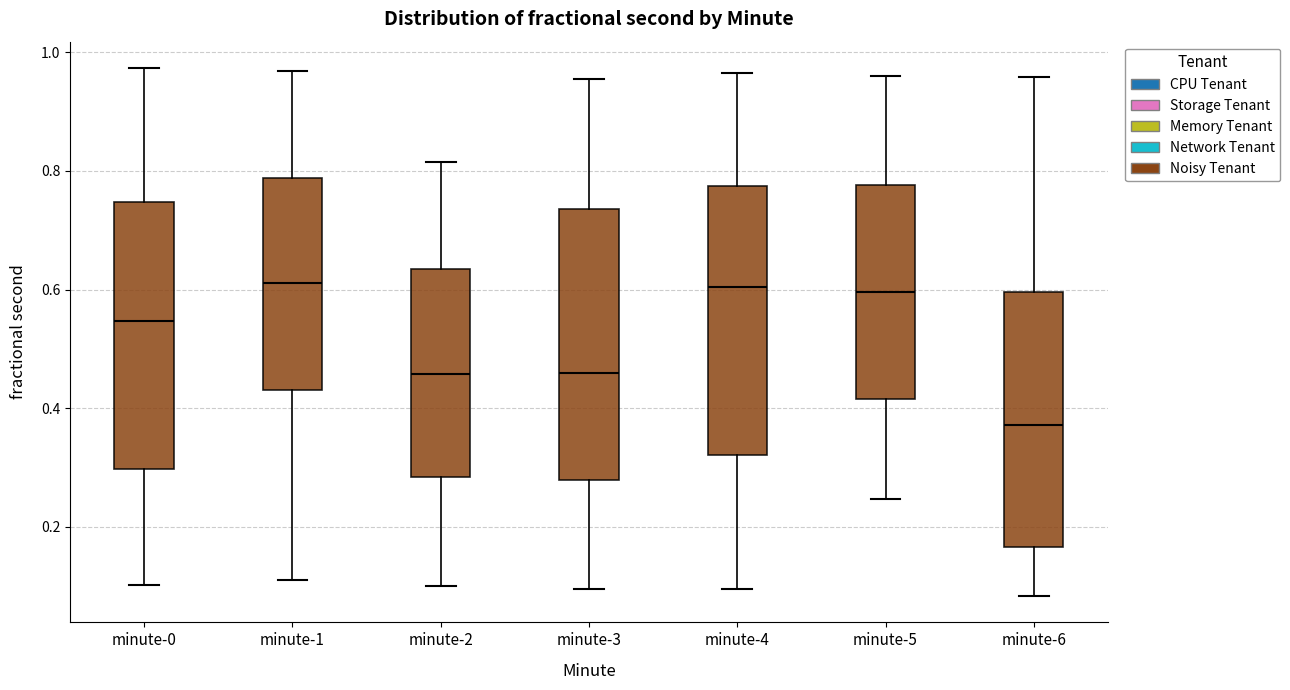

Which box has the lowest median line?

minute-6